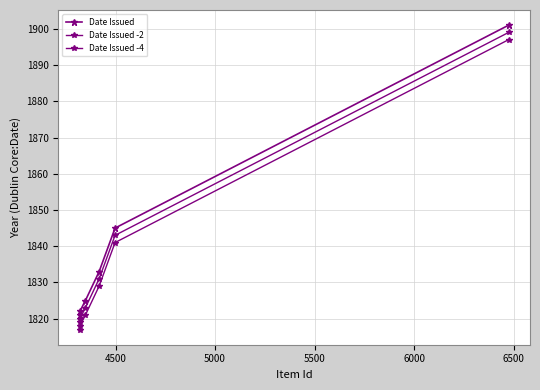

Count the number of data series in this chart.

3